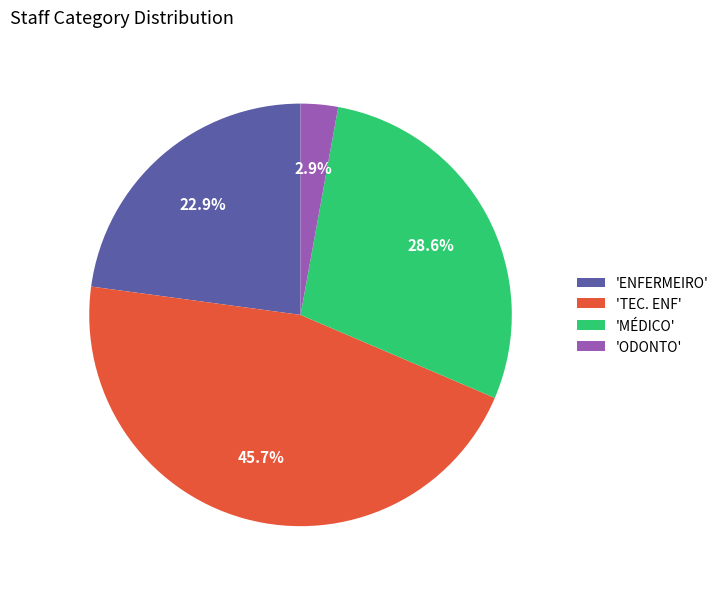

Count the number of slices in the pie.

4